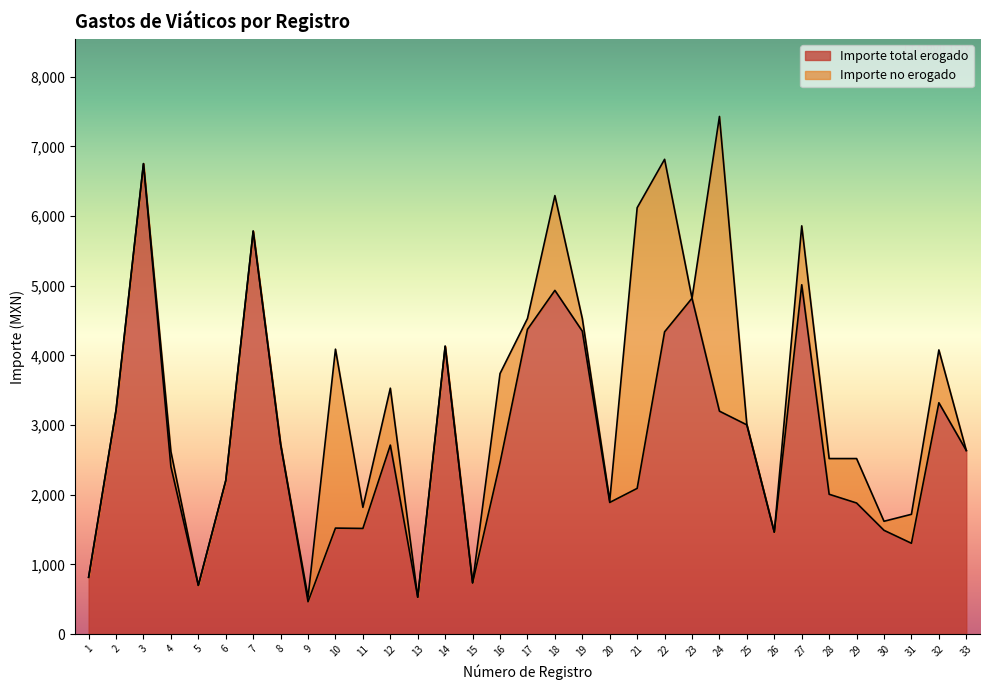

Between 21 and 29, which is larger?

21